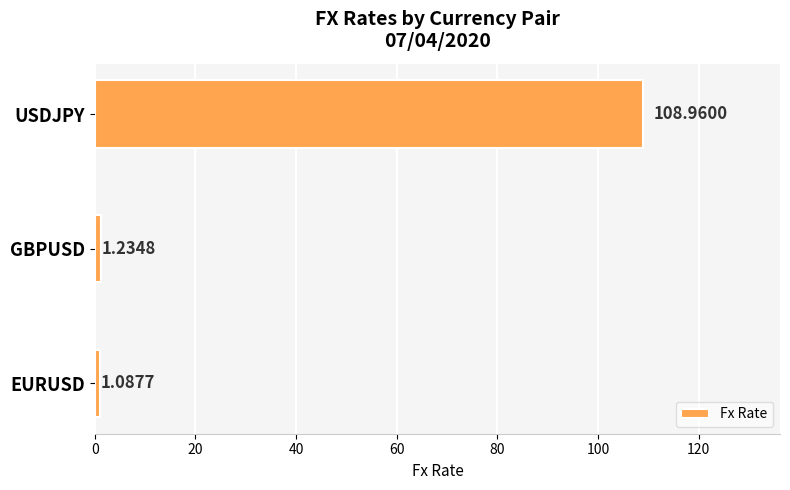

How many bars are there in total?

3